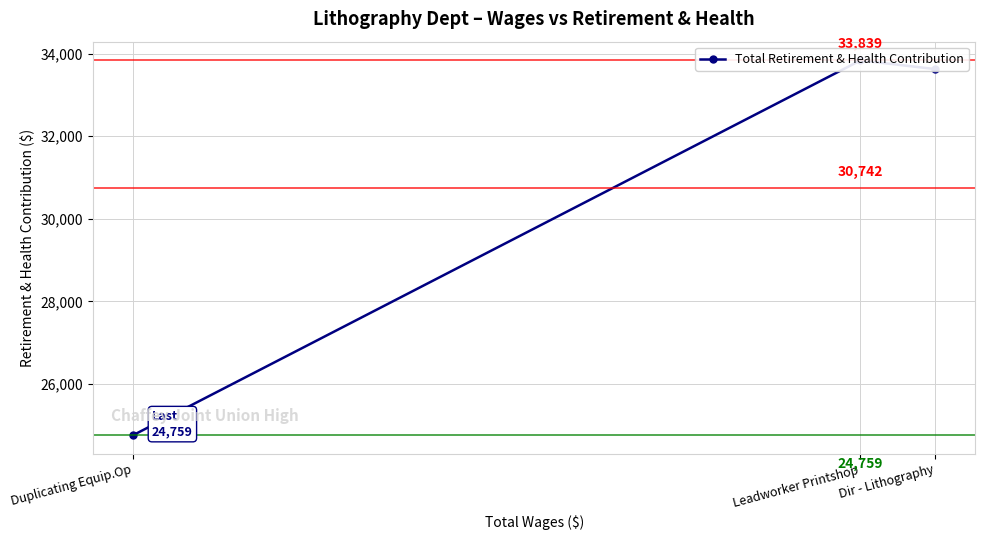

List the labels in order of value, largest first.

Leadworker Printshop, Dir - Lithography, Duplicating Equip.Op